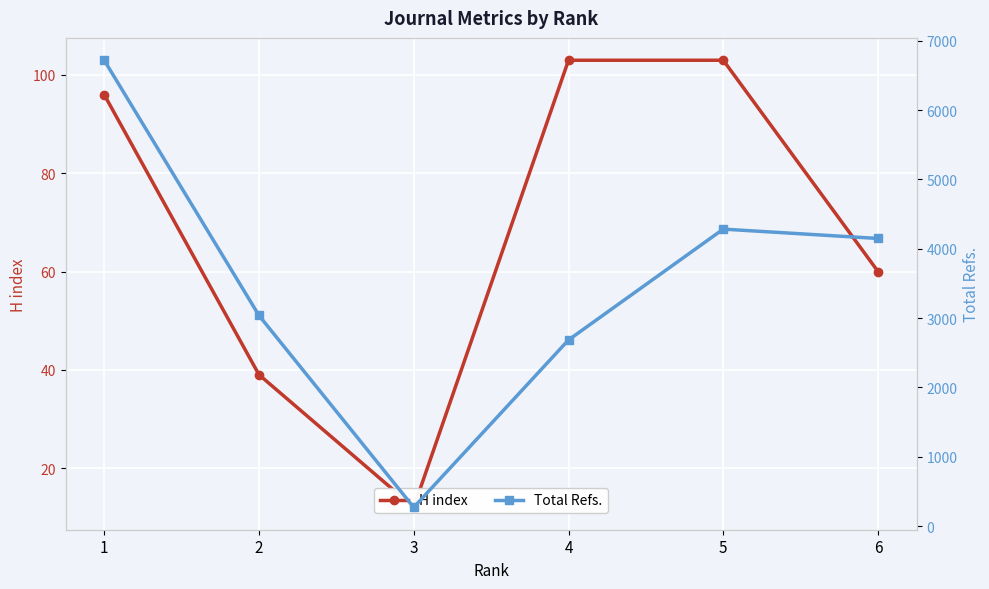

How many data points does each series have?

6